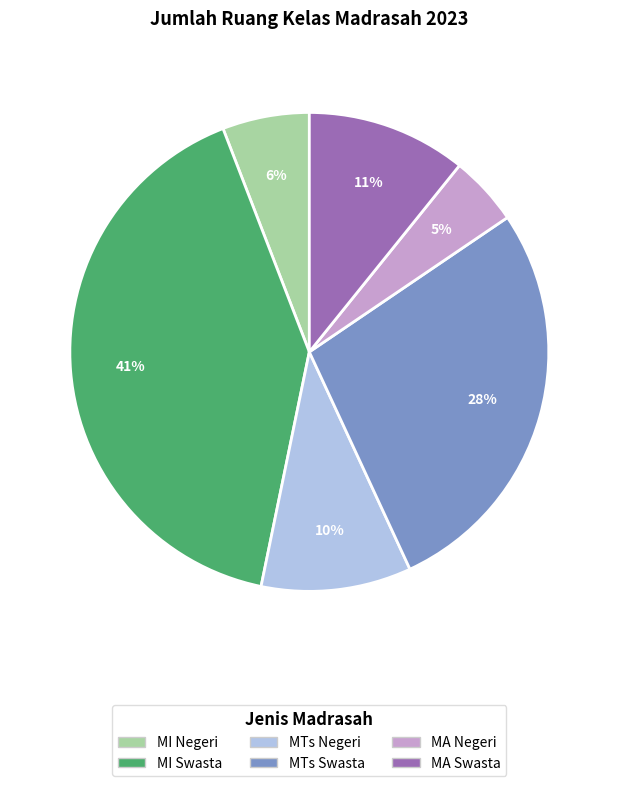

Between MTs Swasta and MTs Negeri, which is larger?

MTs Swasta